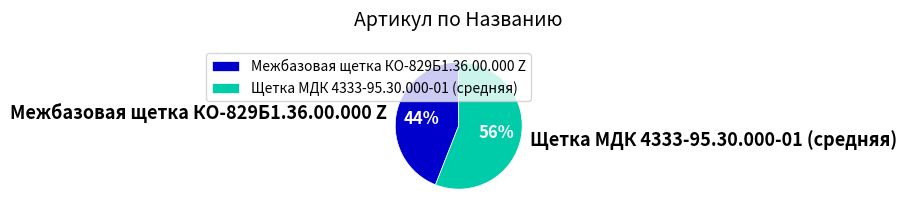

The Межбазовая щетка КО-829Б1.36.00.000 Z slice represents 44% of the pie. True or false?

True